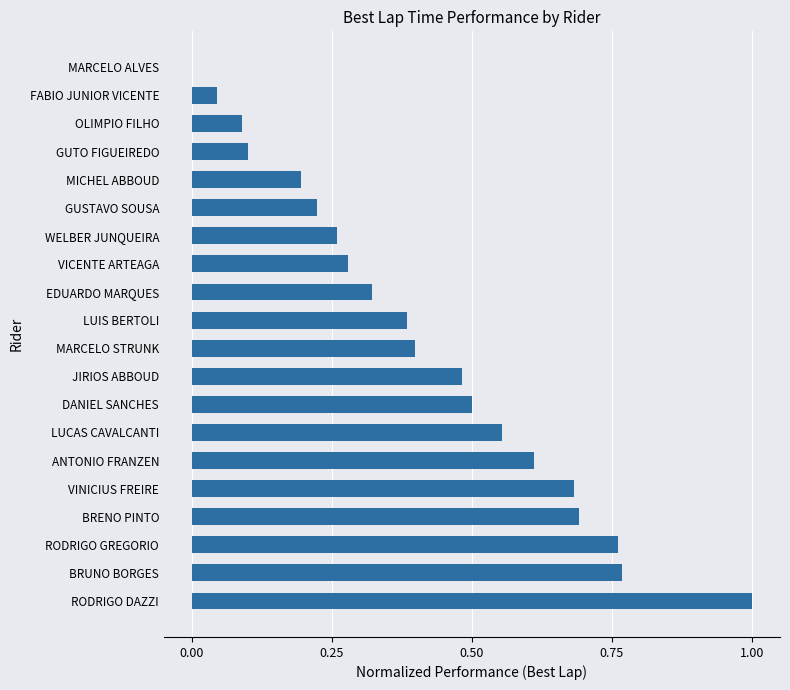

Is it true that the value at FABIO JUNIOR VICENTE is 0.0?

True